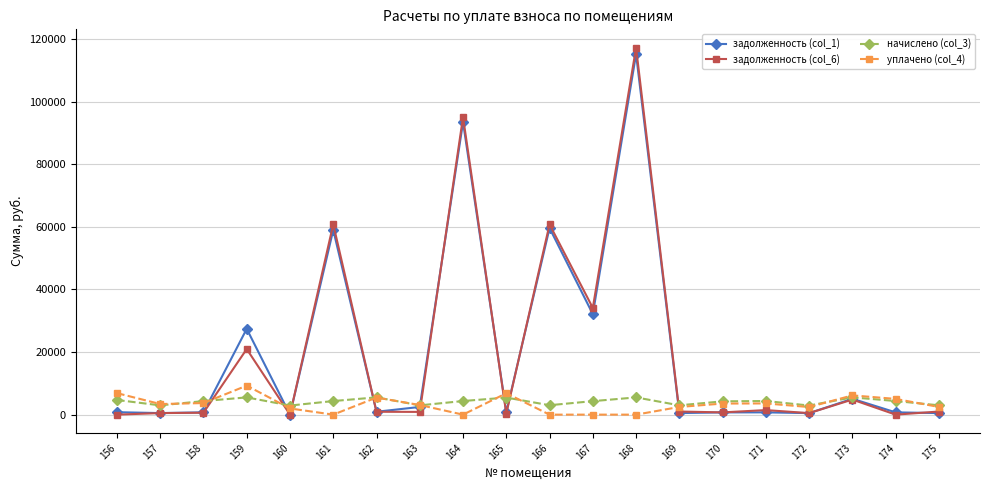

Which series has the largest range (max minus min)?

задолженность (col_6)